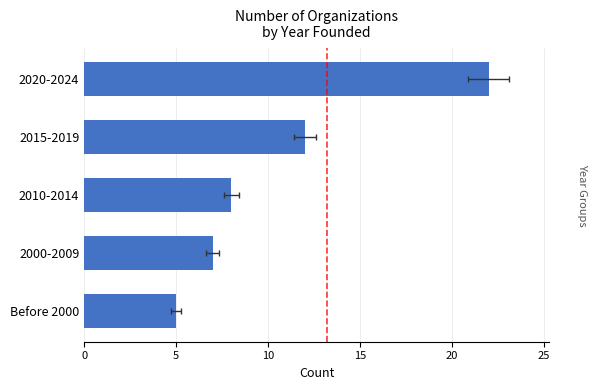

What is the maximum value shown in the chart?

22